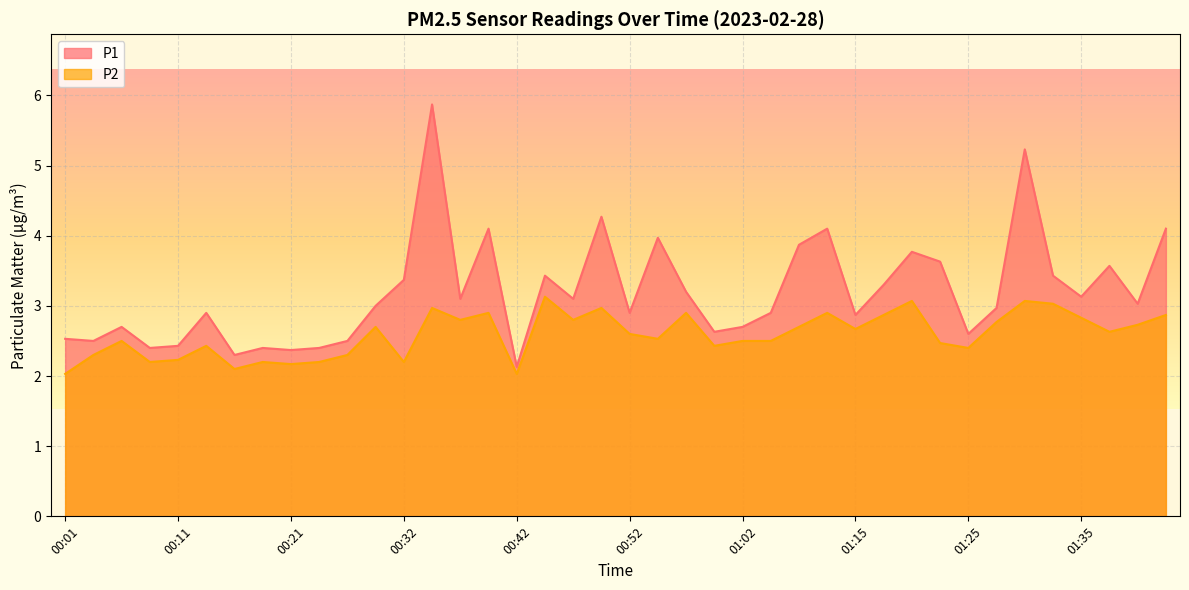

Which series has the widest spread of values?

P1